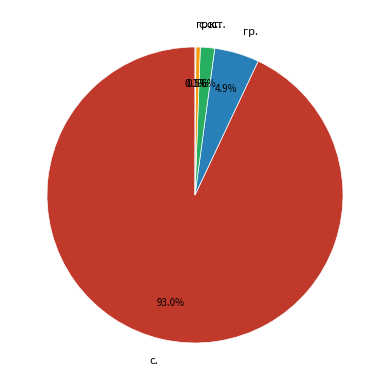

What portion of the pie excludes с.ст.?

99.5%